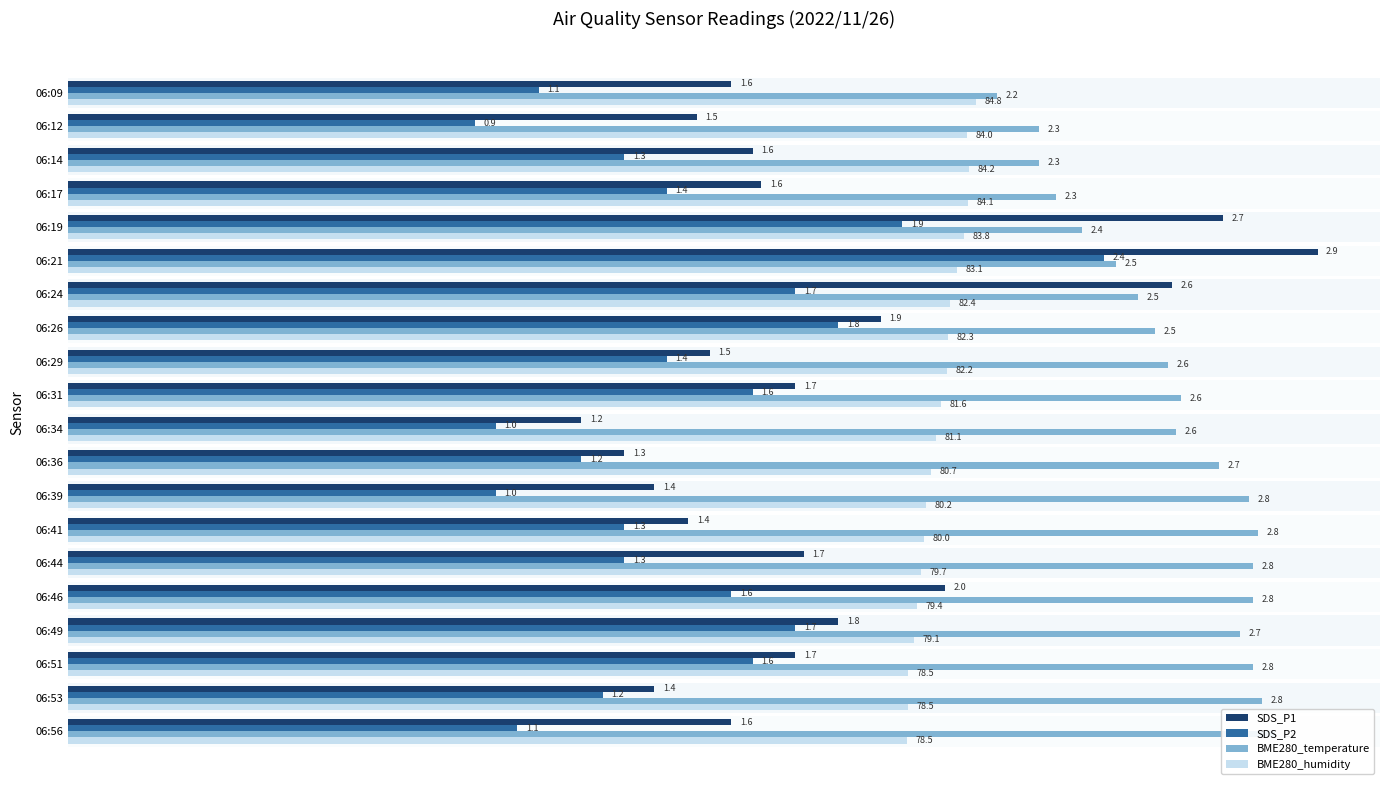

The value of BME280_temperature at 06:34 is 1.8. True or false?

False